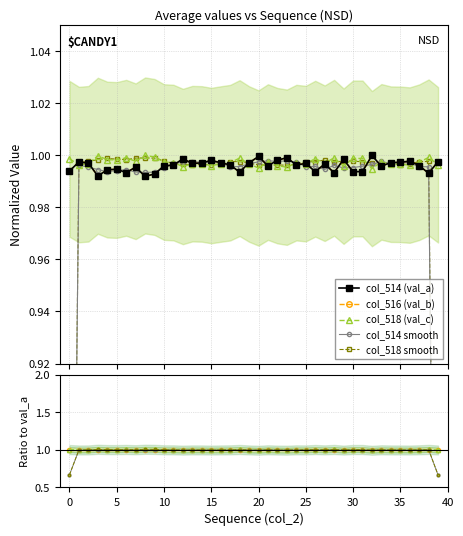

Which series has the largest total across all categories?

col_518 (val_c)